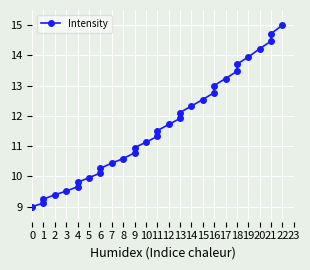

Is this an area chart (filled region under the line)?

No